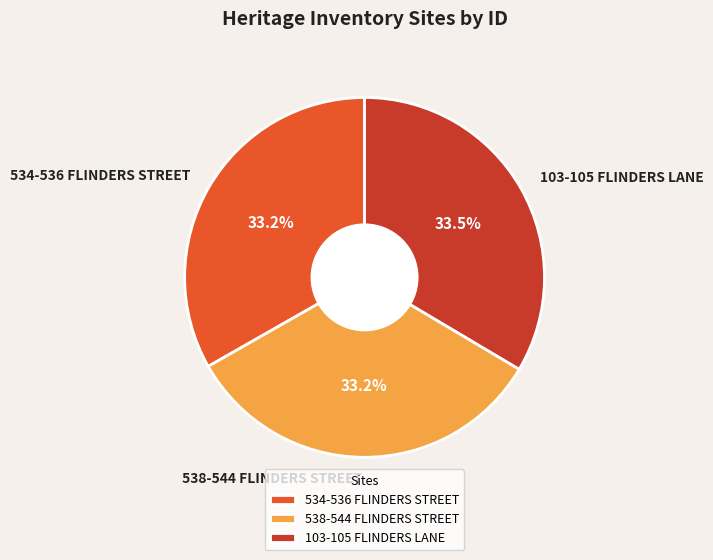

The 103-105 FLINDERS LANE slice represents 43% of the pie. True or false?

False